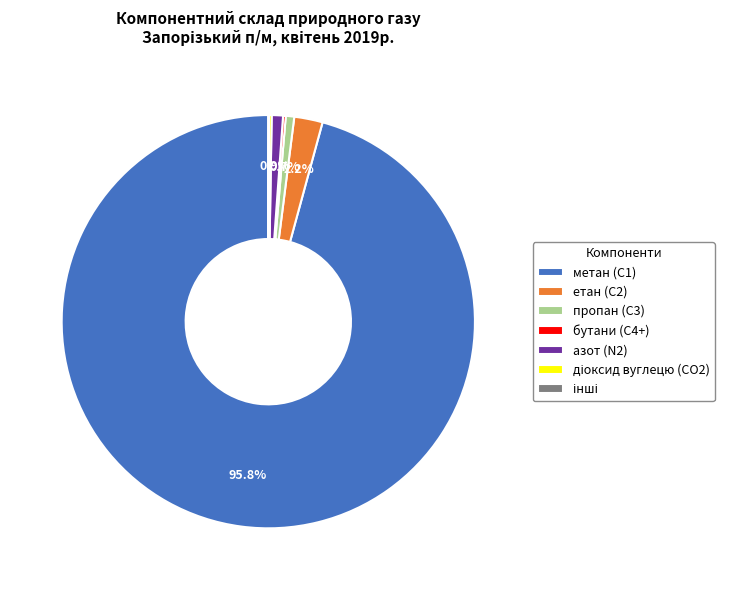

Which category has the biggest portion of the pie?

метан (С1)